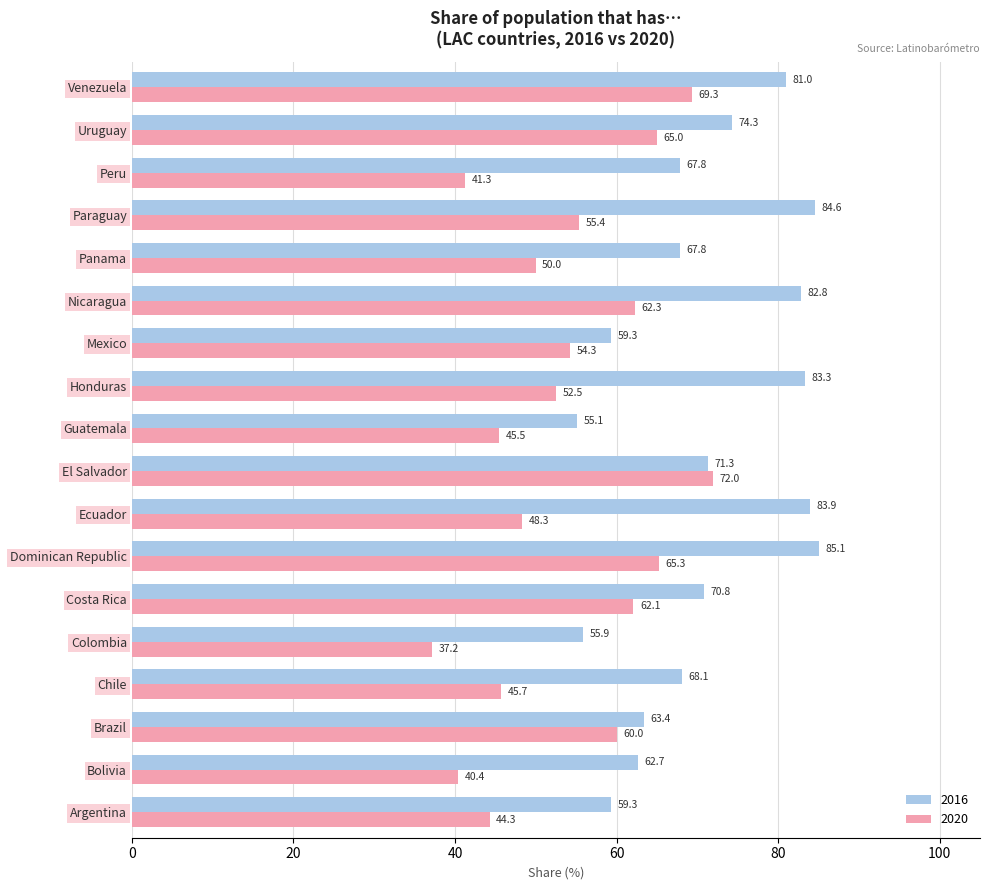

Between Chile and Uruguay, which series saw the biggest shift?

2020